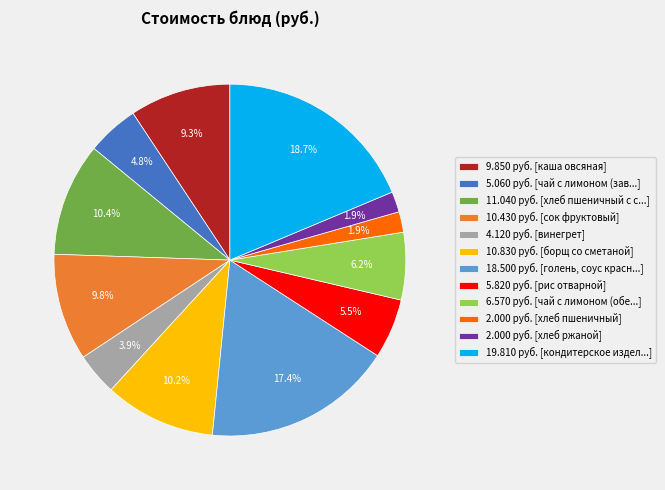

Does 11.040 руб. [хлеб пшеничный с с...] account for over 50% of the chart?

No